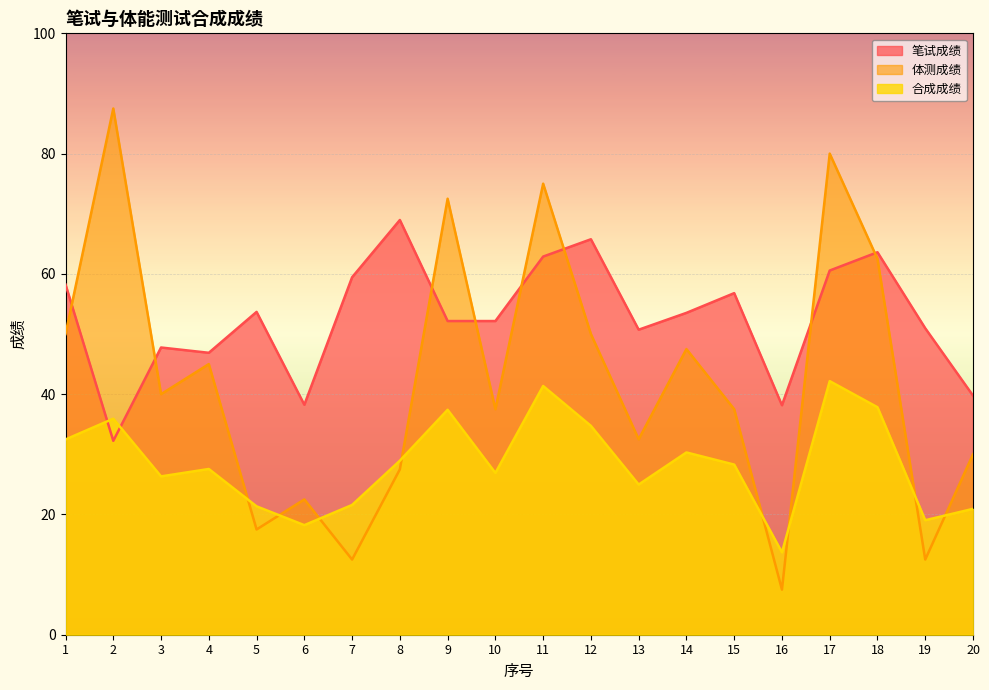

What are all the series names shown in the legend?

笔试成绩, 体测成绩, 合成成绩